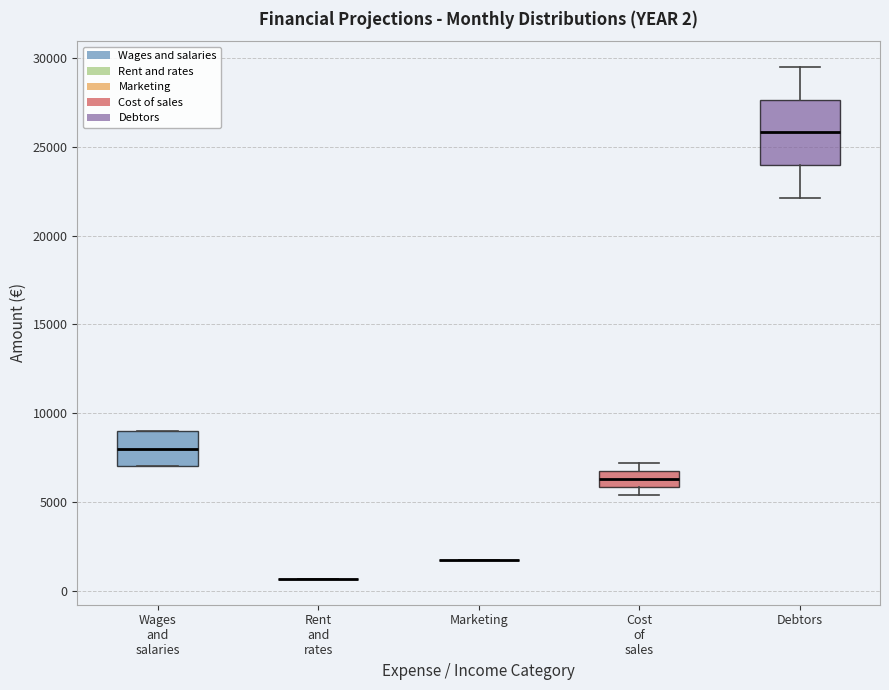

Which box is the tallest, from its lower edge to its upper edge?

Debtors